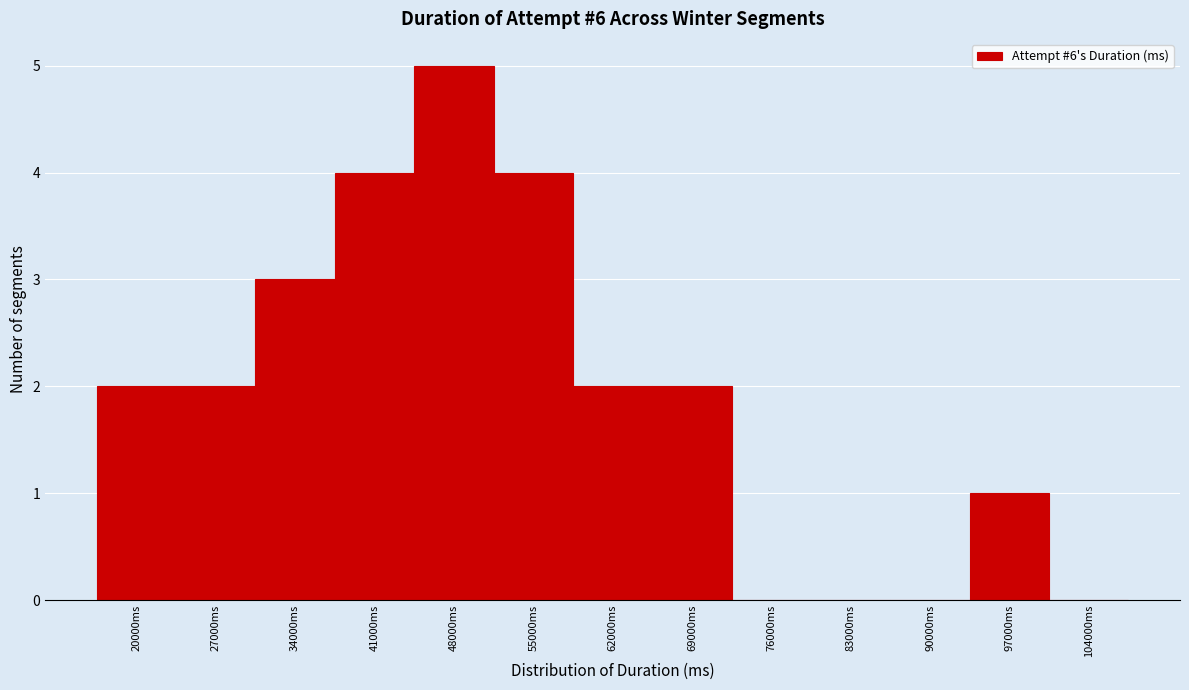

Reading right to left, extract all data points from this chart.

104000ms=0	97000ms=1	90000ms=0	83000ms=0	76000ms=0	69000ms=2	62000ms=2	55000ms=4	48000ms=5	41000ms=4	34000ms=3	27000ms=2	20000ms=2